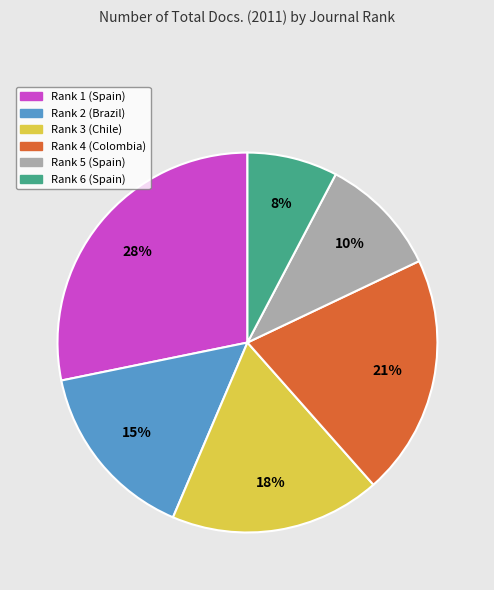

Rank the categories by value from lowest to highest.

Rank 6 (Spain), Rank 5 (Spain), Rank 2 (Brazil), Rank 3 (Chile), Rank 4 (Colombia), Rank 1 (Spain)